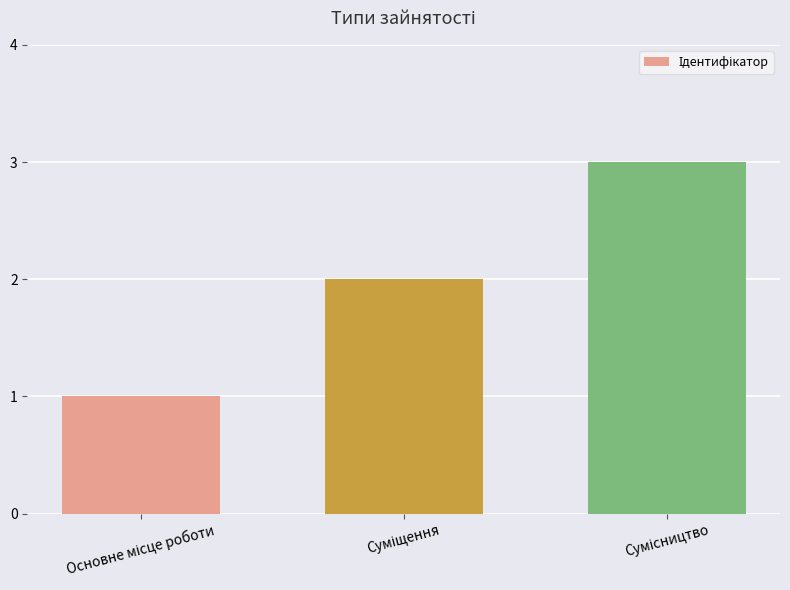

What is the sum of all values?

6